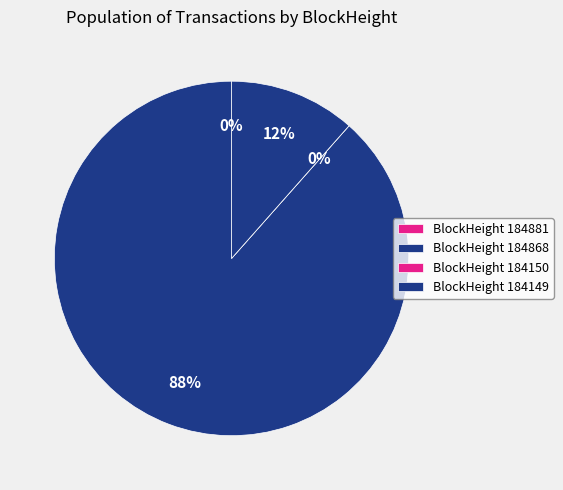

Does 184868 account for over 50% of the chart?

Yes